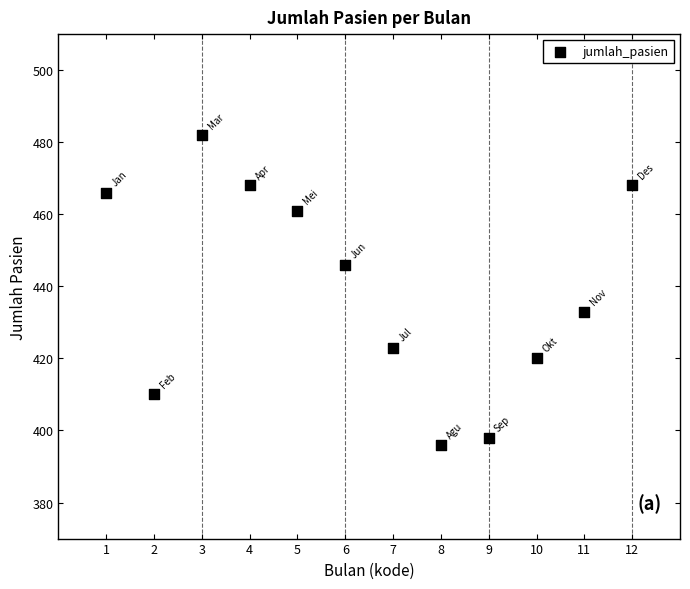

What is the average X value?

6